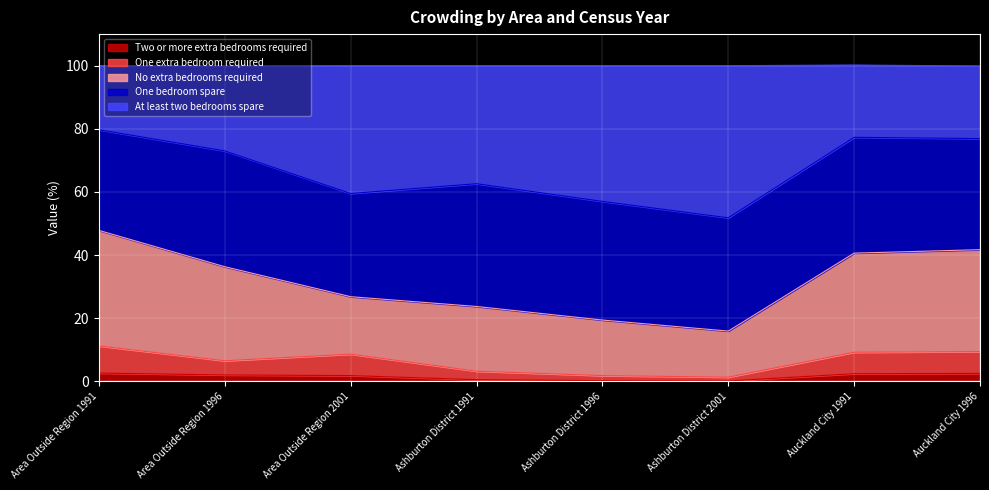

Is it true that Two or more extra bedrooms required equals 2.6 at Area Outside Region 1991?

True